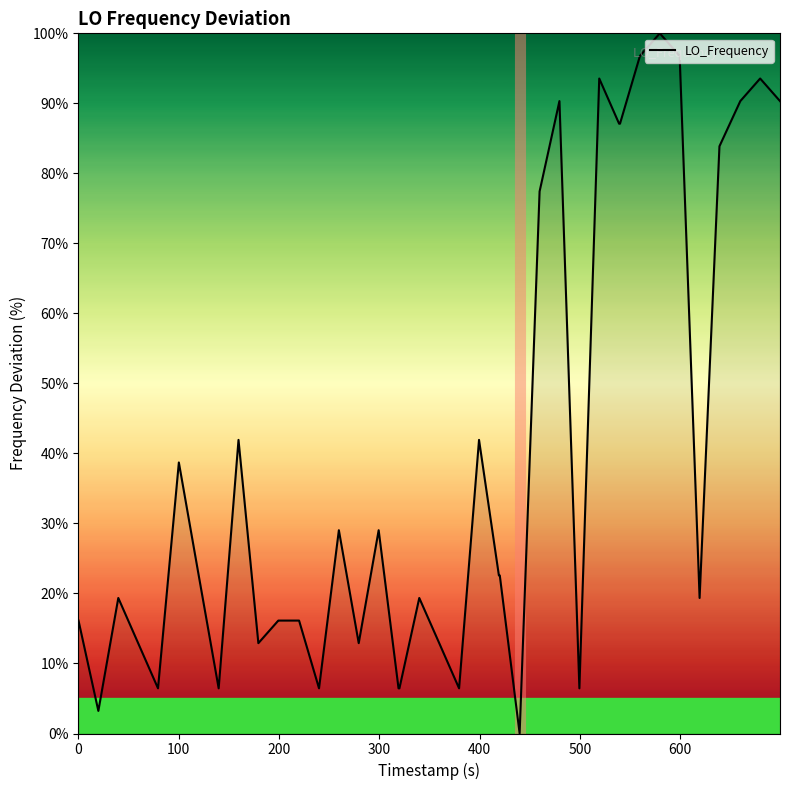

What is the greatest value displayed?

100.0